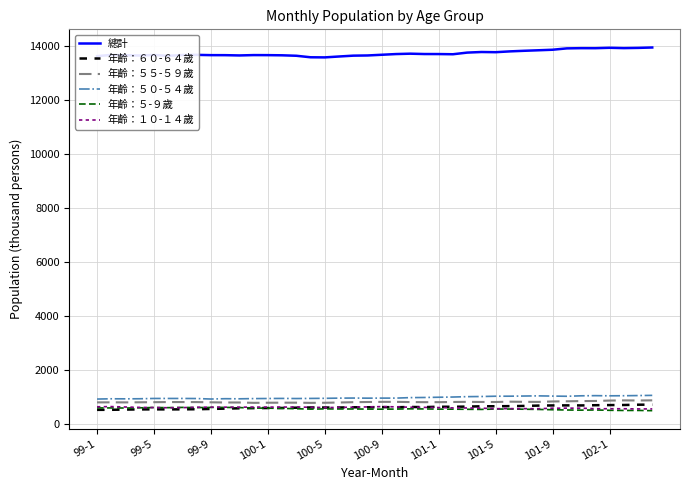

What is the maximum value for 年齡：５-９歲?

628